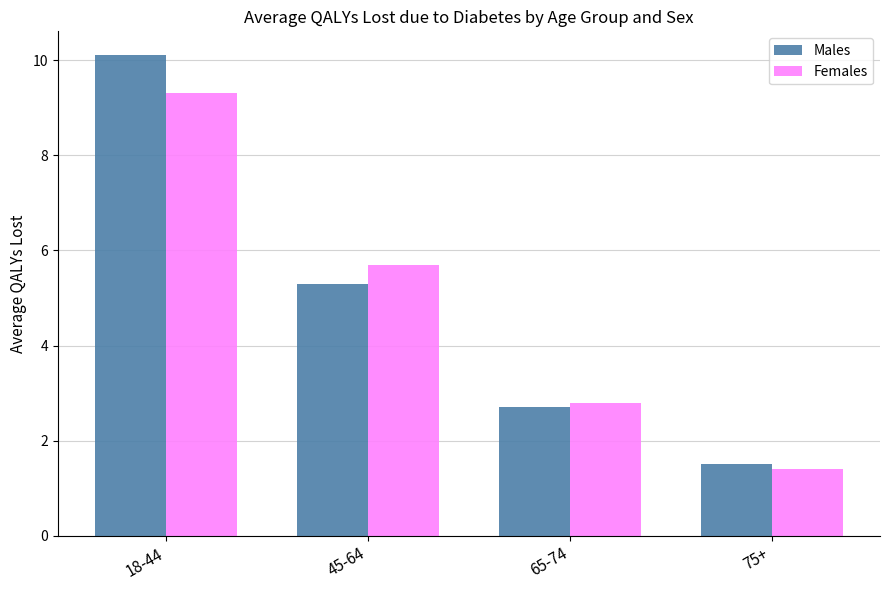

The value of Females at 45-64 is 5.7. True or false?

True